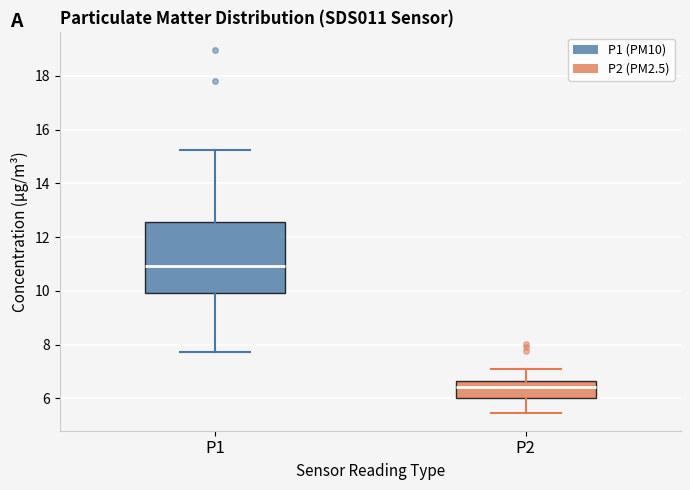

Which box has the lowest median line?

P2